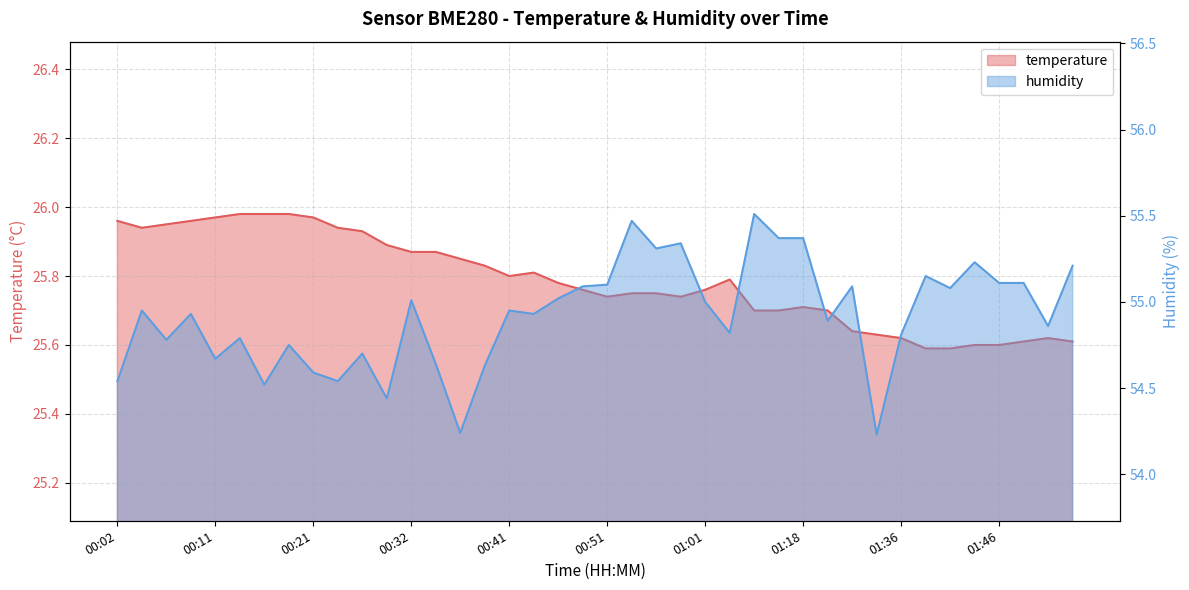

How many lines are shown in the chart?

2